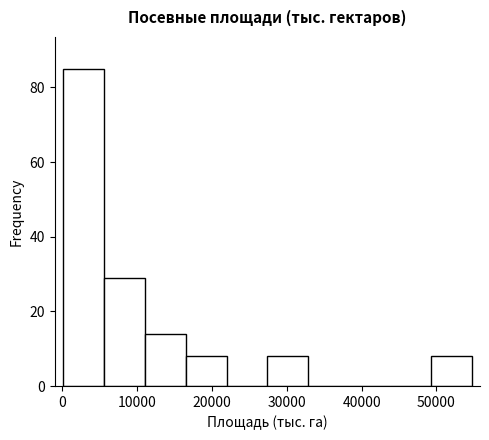

What is the height of the bar covering 49000 to 55000 on the x-axis? Neither the bar edges nor the heights are printed on the chart, so give them approximately, as read against the axes.

8